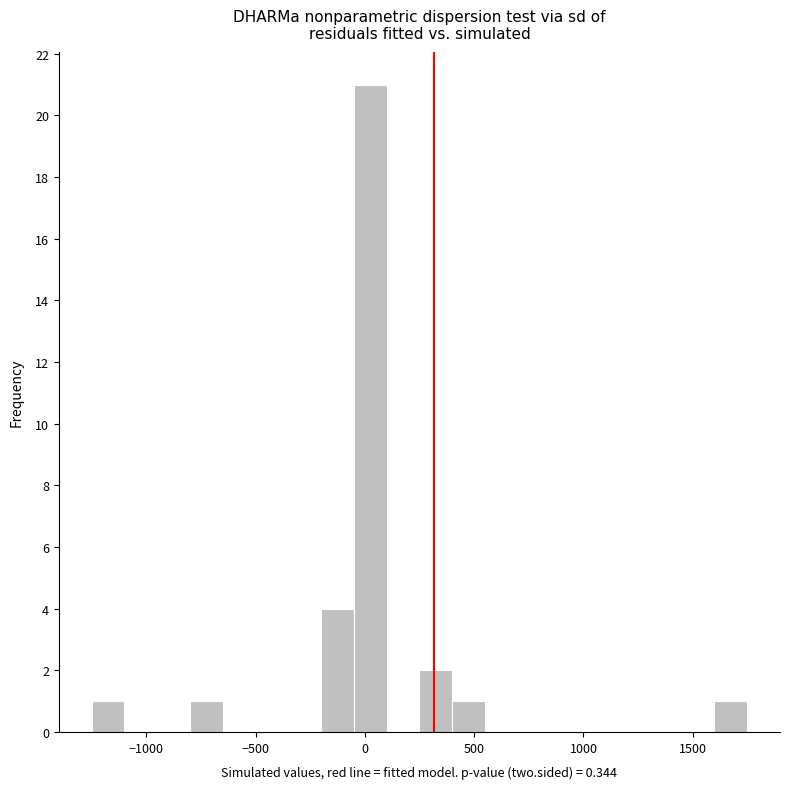

Around what value on the x-axis is the tallest bar? Give the approximate position of its centre, as read against the axis.

0